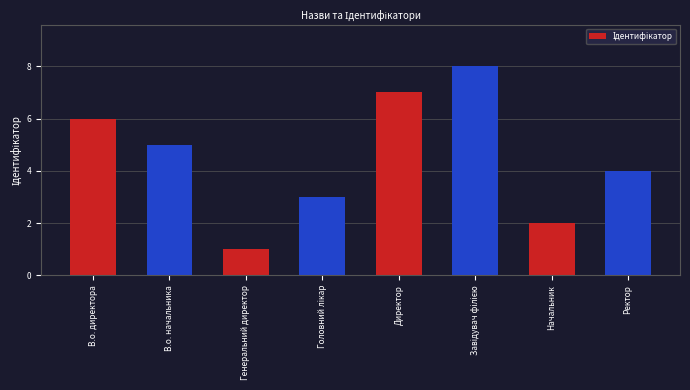

Reading left to right, list all the values displayed in this chart.

6	5	1	3	7	8	2	4